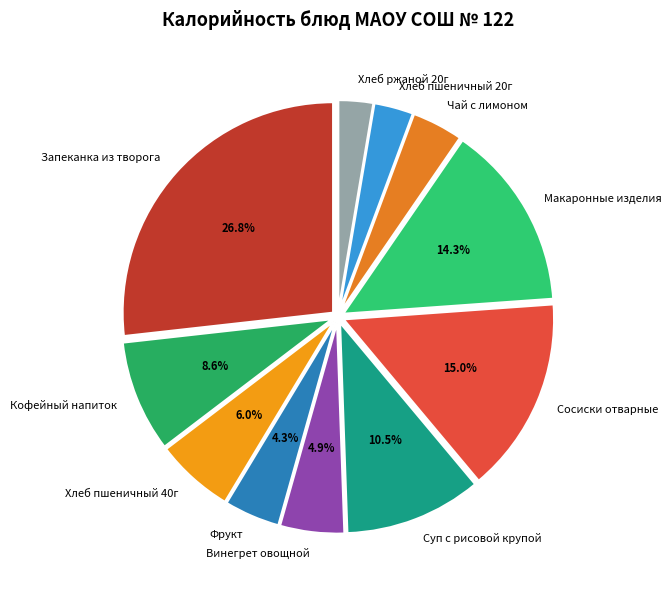

Which slice is the largest?

Запеканка из творога